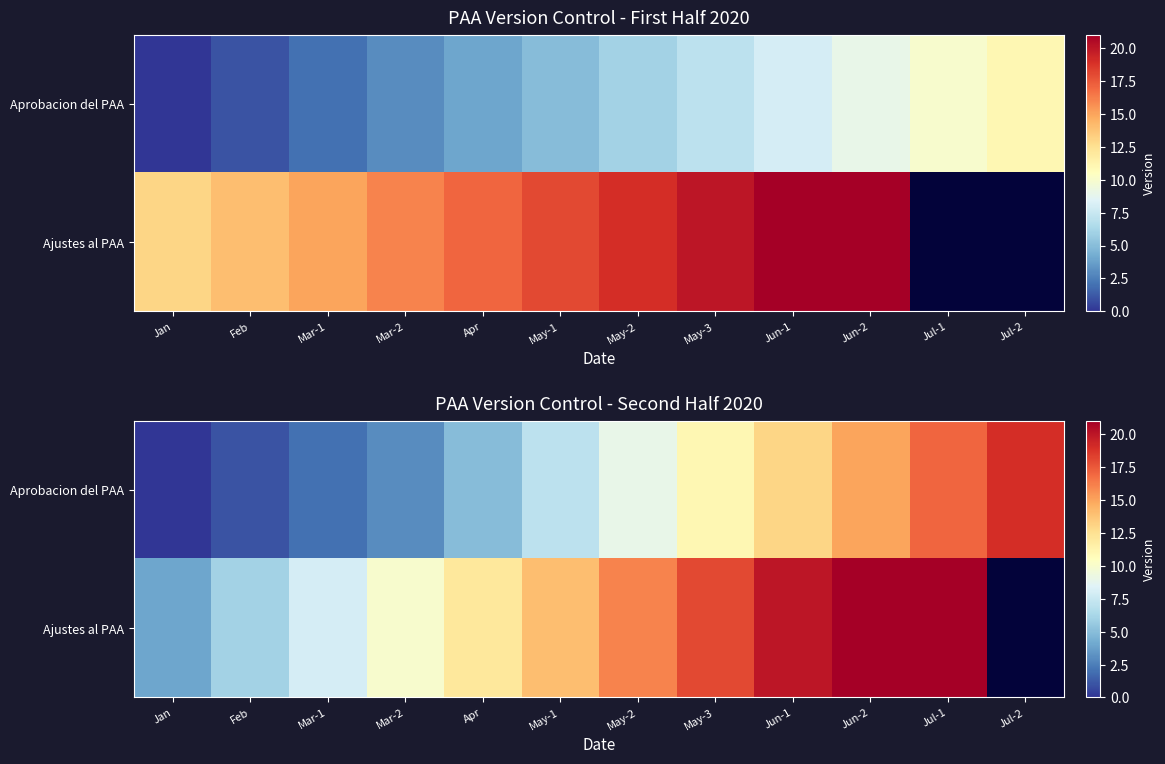

What is the minimum value for Ajustes al PAA?

4.0